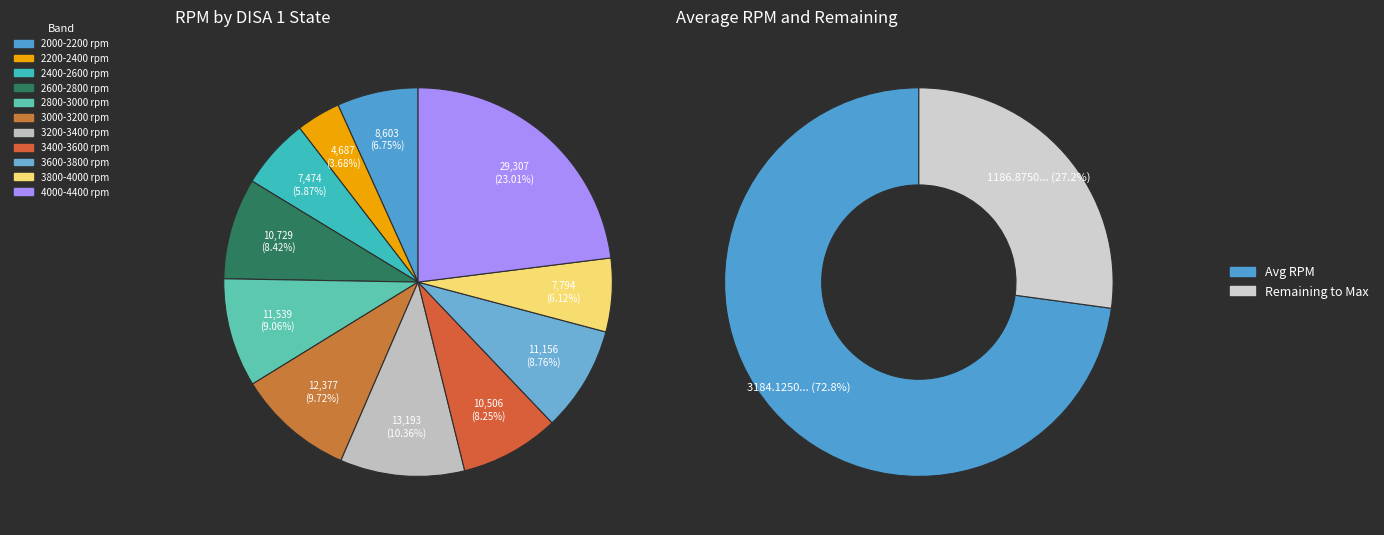

Does 28 account for over 50% of the chart?

No